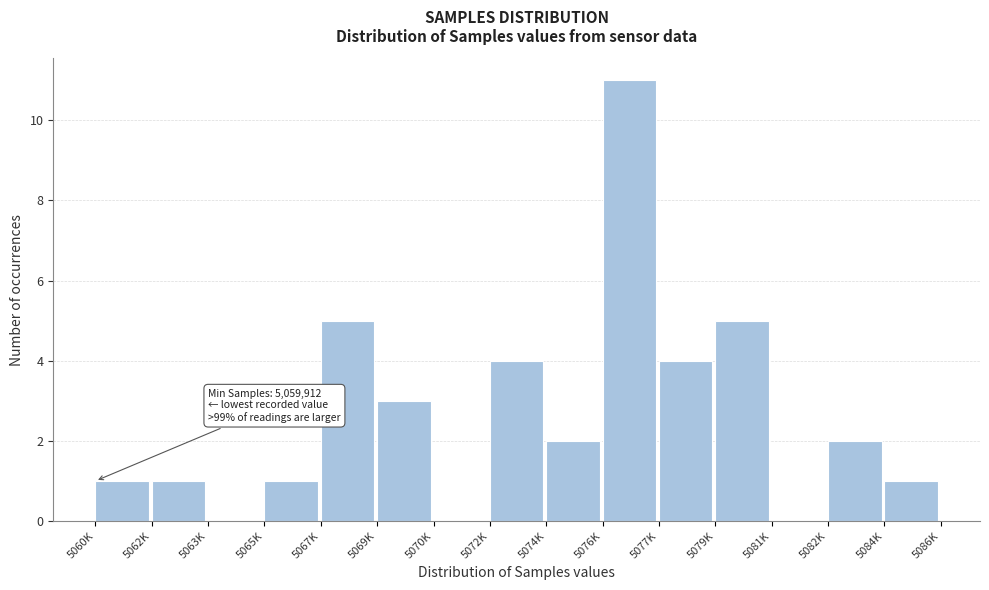

Reading left to right, what are all the values shown in this chart?

5060K=1	5062K=1	5063K=0	5065K=1	5067K=5	5069K=3	5070K=0	5072K=4	5074K=2	5076K=11	5077K=4	5079K=5	5081K=0	5082K=2	5084K=1